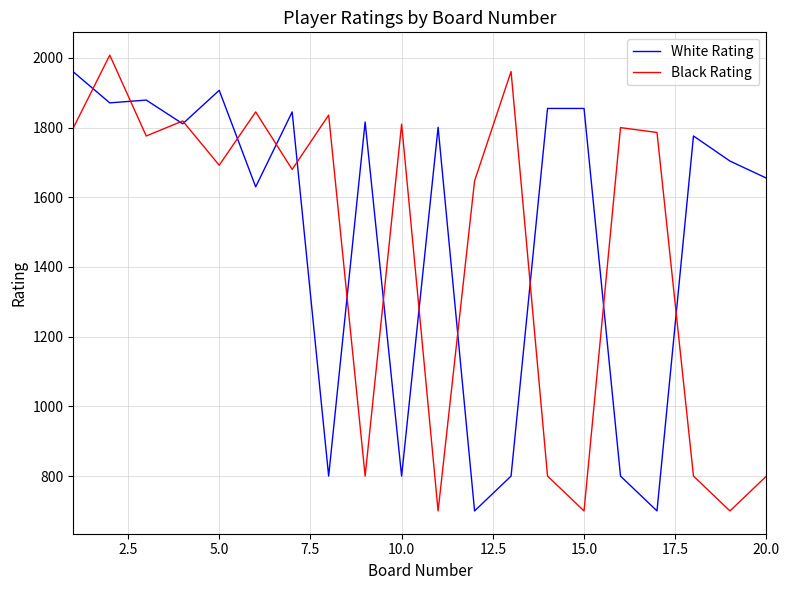

What are all the series names shown in the legend?

White Rating, Black Rating